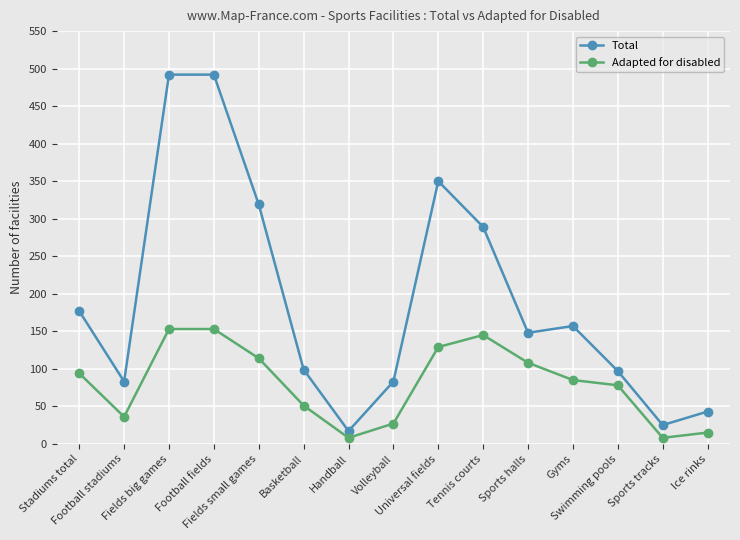

What is the greatest value displayed?

492